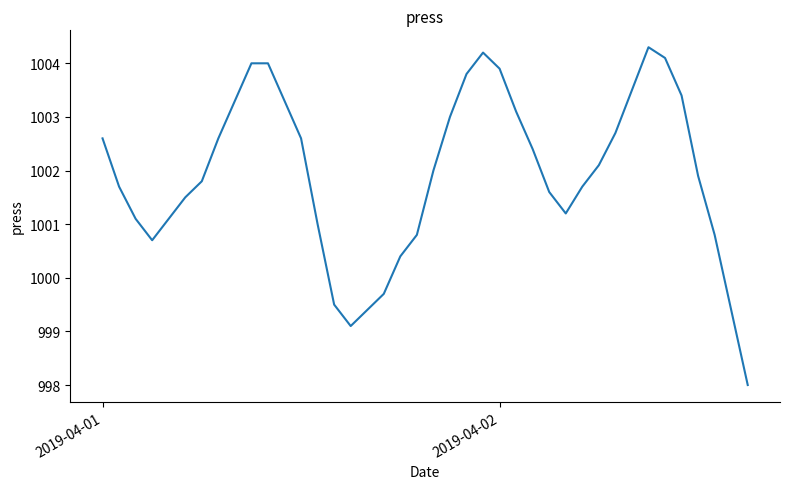

What is the maximum value shown in the chart?

1004.3